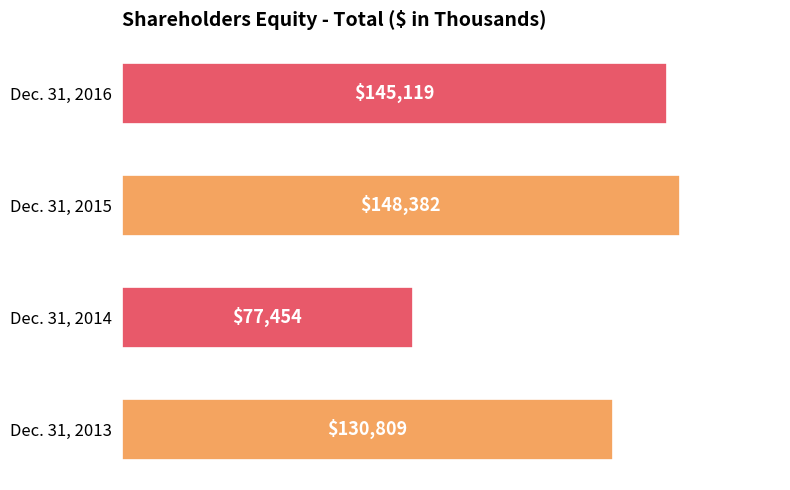

List the labels in order of value, largest first.

Dec. 31, 2015, Dec. 31, 2016, Dec. 31, 2013, Dec. 31, 2014